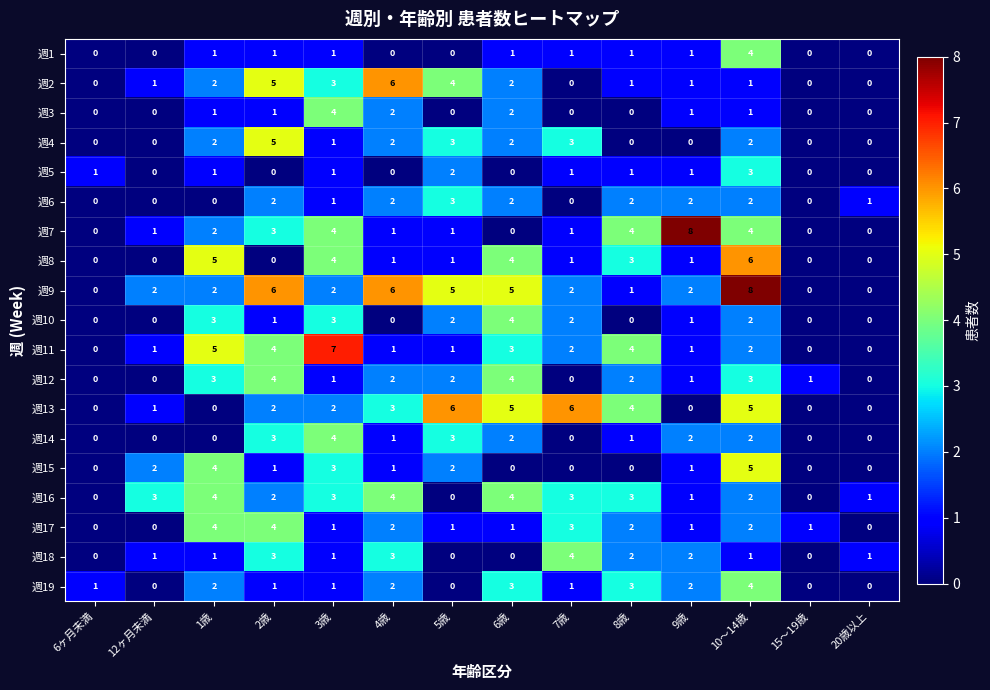

What is the difference between the maximum and minimum values in the 週1 series?

4